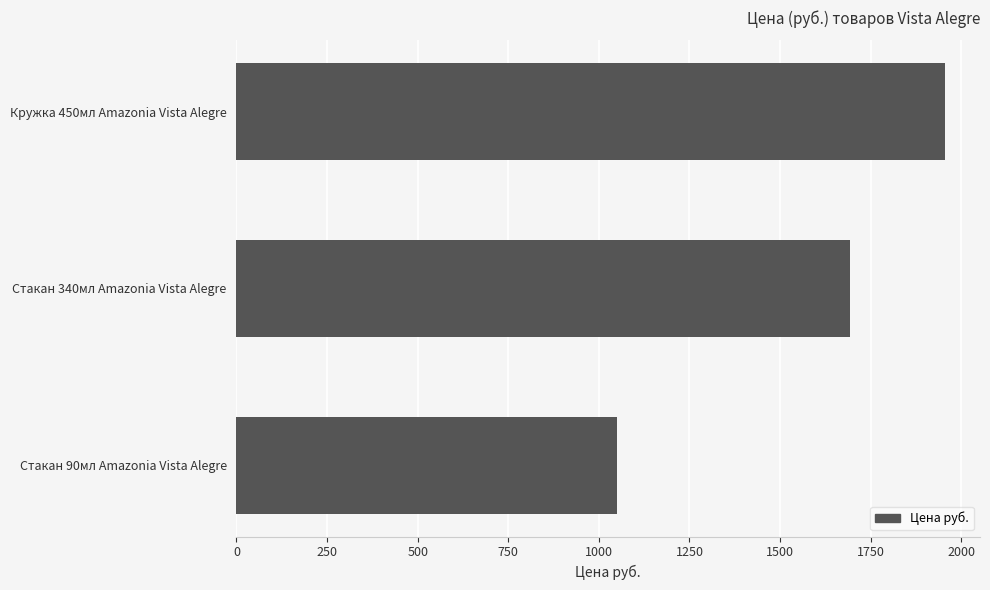

At which category does the chart reach its minimum across all series?

Стакан 90мл Amazonia Vista Alegre